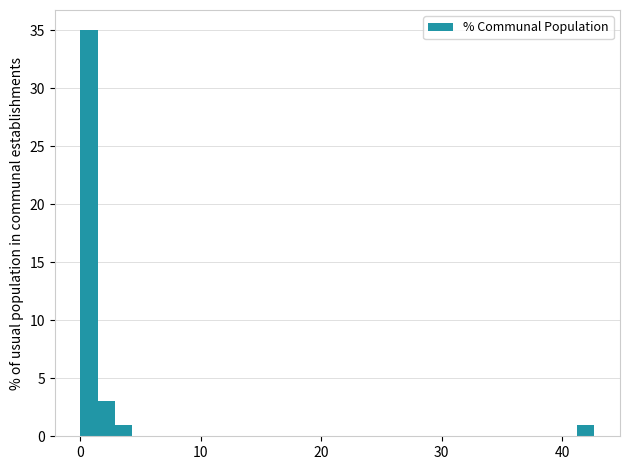

Around what value on the x-axis is the tallest bar? Give the approximate position of its centre, as read against the axis.

1